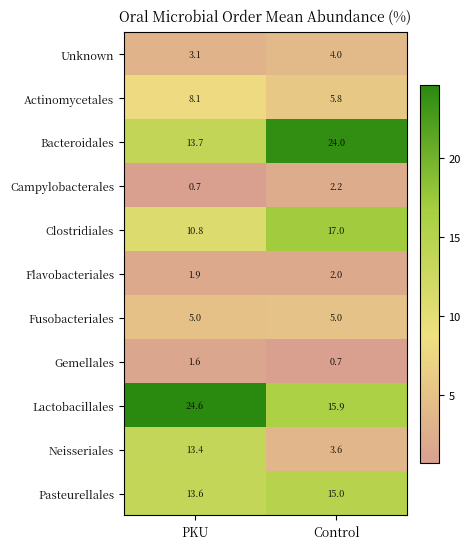

Reading left to right, list all the values displayed in this chart.

Unknown: PKU=3.1	Control=4.0
Actinomycetales: PKU=8.1	Control=5.8
Bacteroidales: PKU=13.7	Control=24.0
Campylobacterales: PKU=0.7	Control=2.2
Clostridiales: PKU=10.8	Control=17.0
Flavobacteriales: PKU=1.9	Control=2.0
Fusobacteriales: PKU=5.0	Control=5.0
Gemellales: PKU=1.6	Control=0.7
Lactobacillales: PKU=24.6	Control=15.9
Neisseriales: PKU=13.4	Control=3.6
Pasteurellales: PKU=13.6	Control=15.0